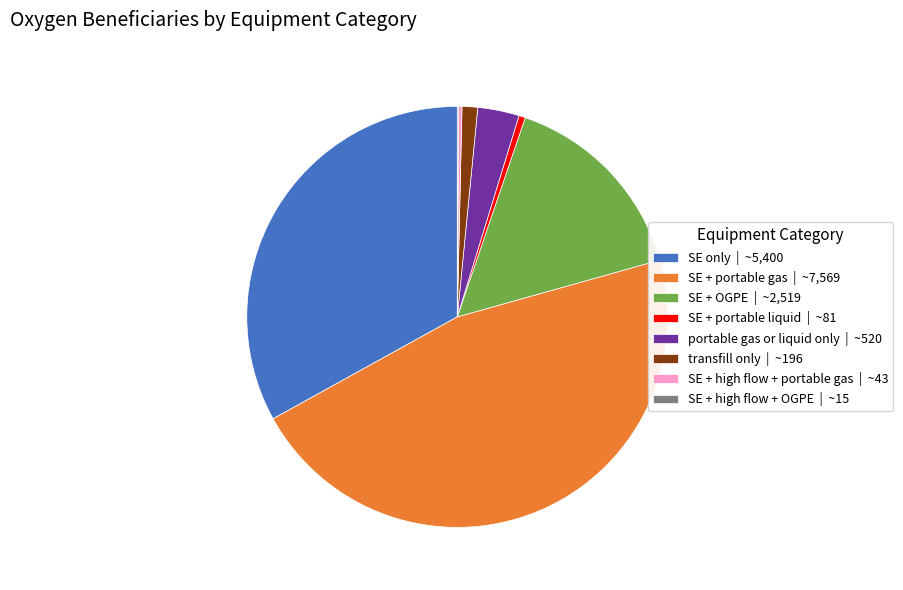

The SE + portable liquid | ~81 slice represents 0% of the pie. True or false?

True